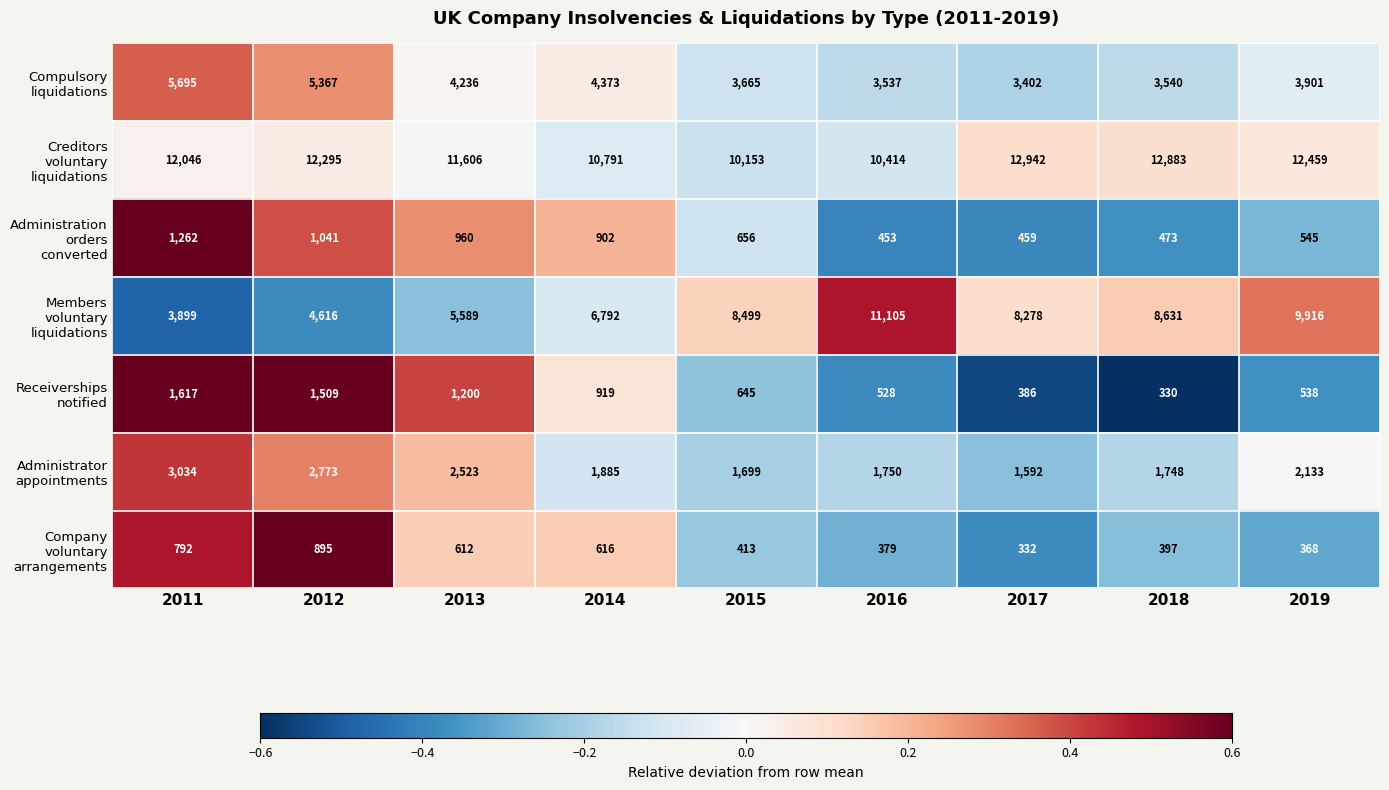

How many data points does each series have?

9